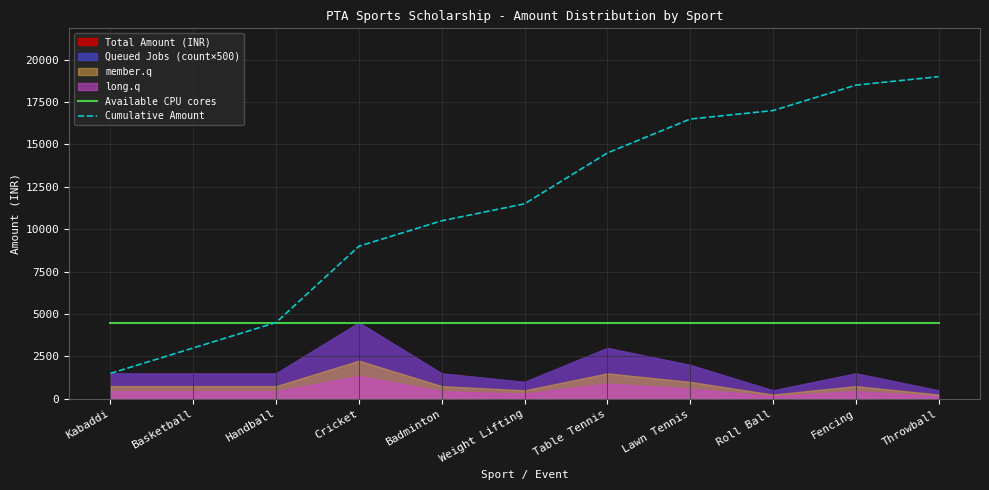

What is the maximum value for Available CPU cores?

4500